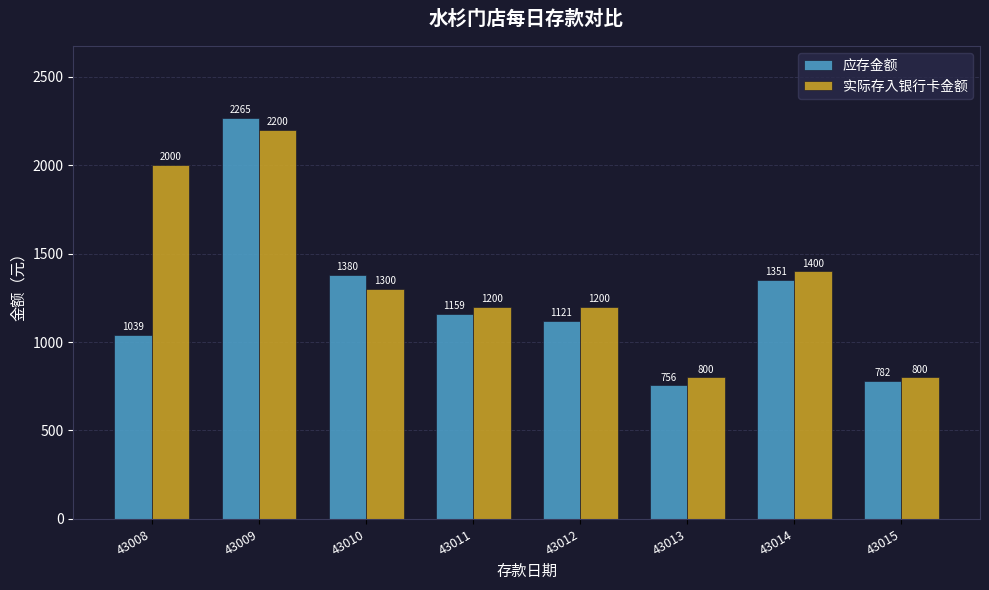

At which label does 实际存入银行卡金额 reach its peak?

43009